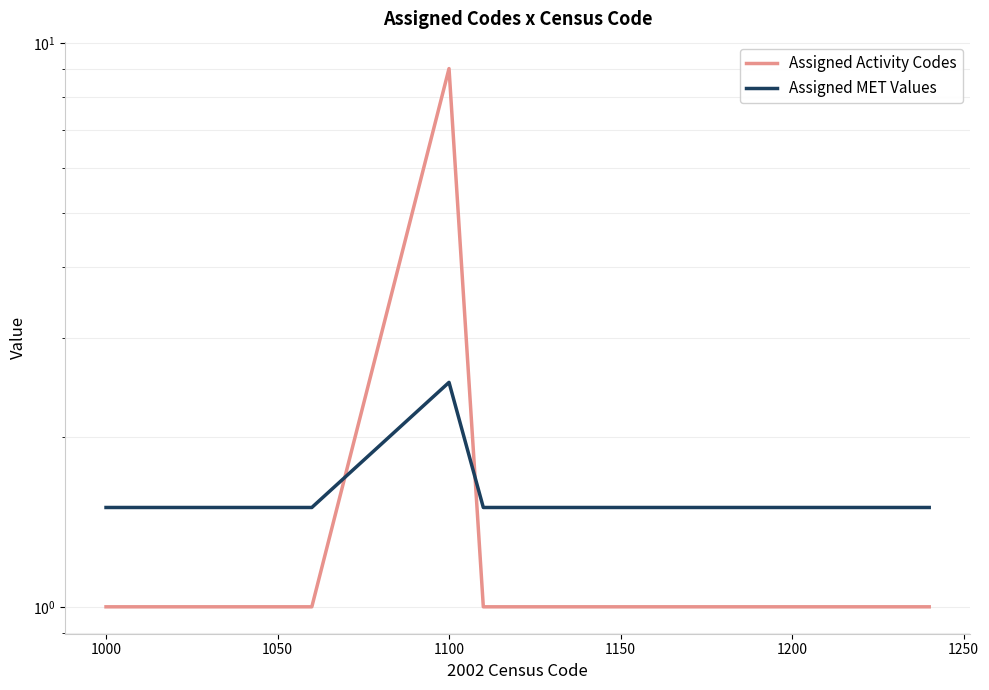

Does the chart display data point markers on the line(s)?

No